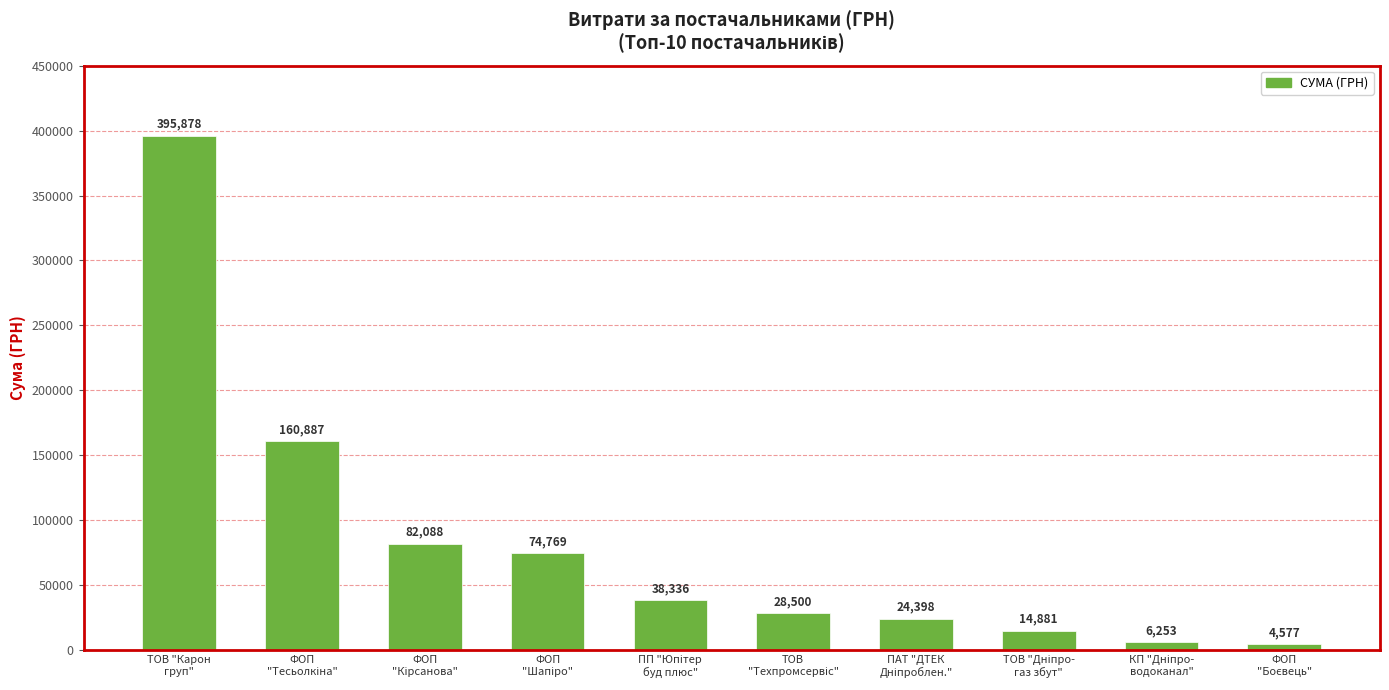

What is the smallest value displayed?

4577.4